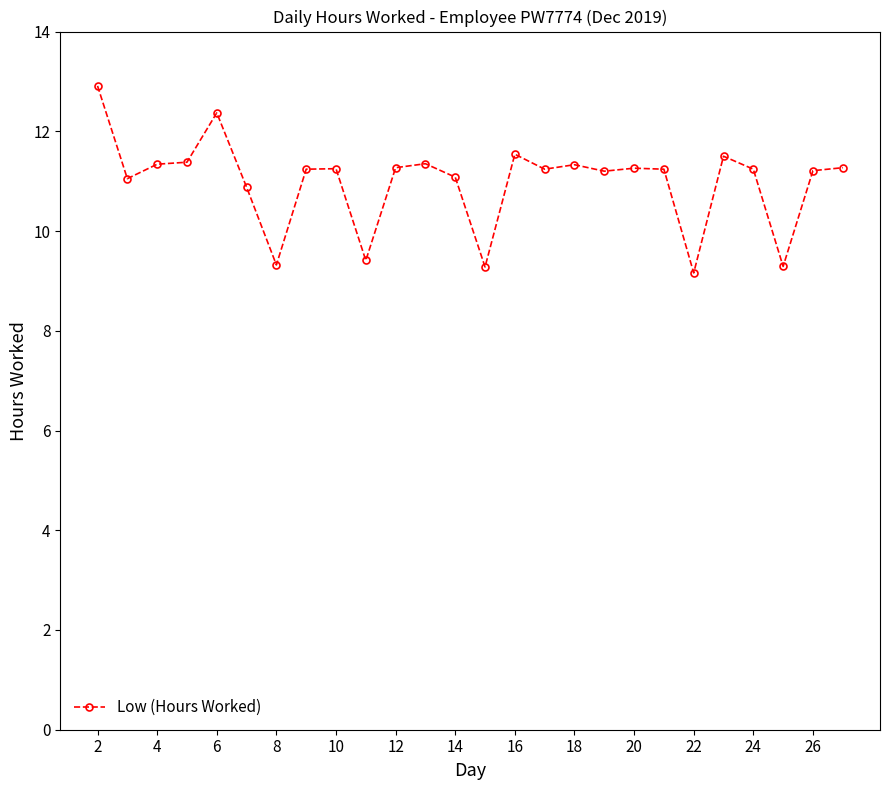

What is the value of the 11th point from the left?

11.3